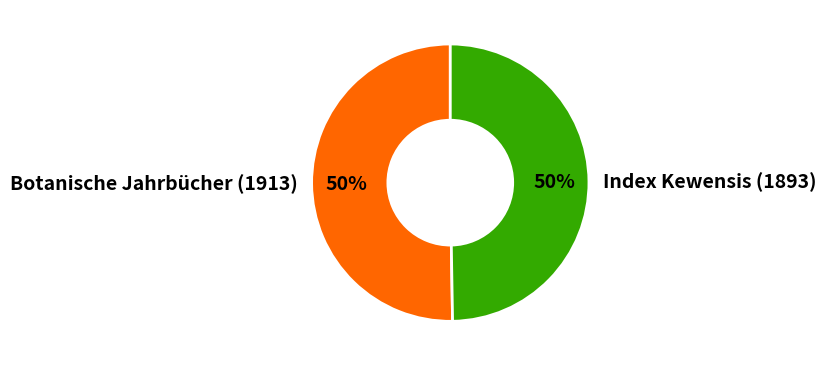

Is the sum of Index Kewensis (1893) and Botanische Jahrbücher (1913) greater than half?

Yes